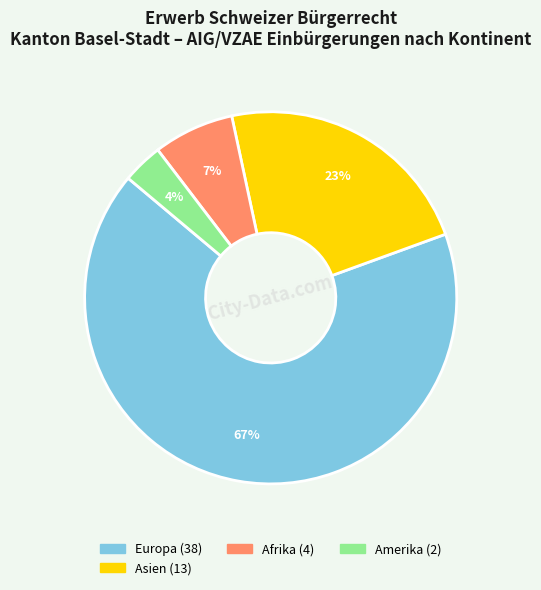

Is there a majority slice in this chart?

Yes